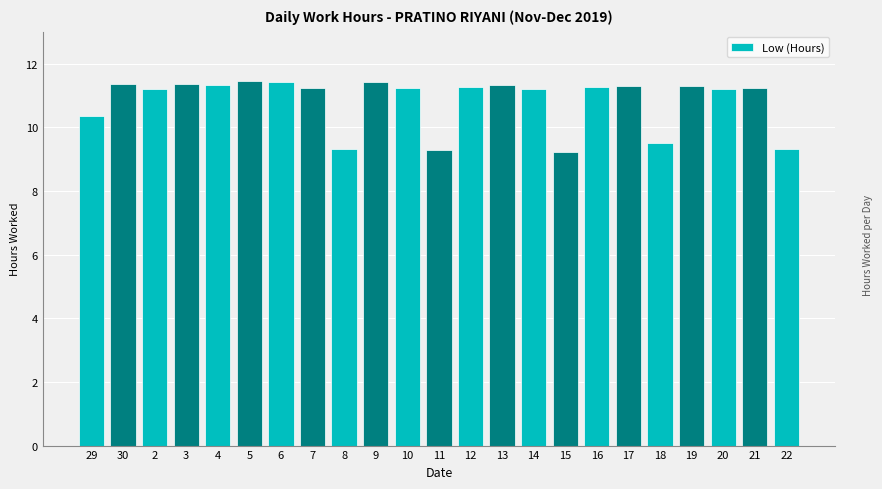

What is the ratio of the value at 17 to the value at 10?

1.0